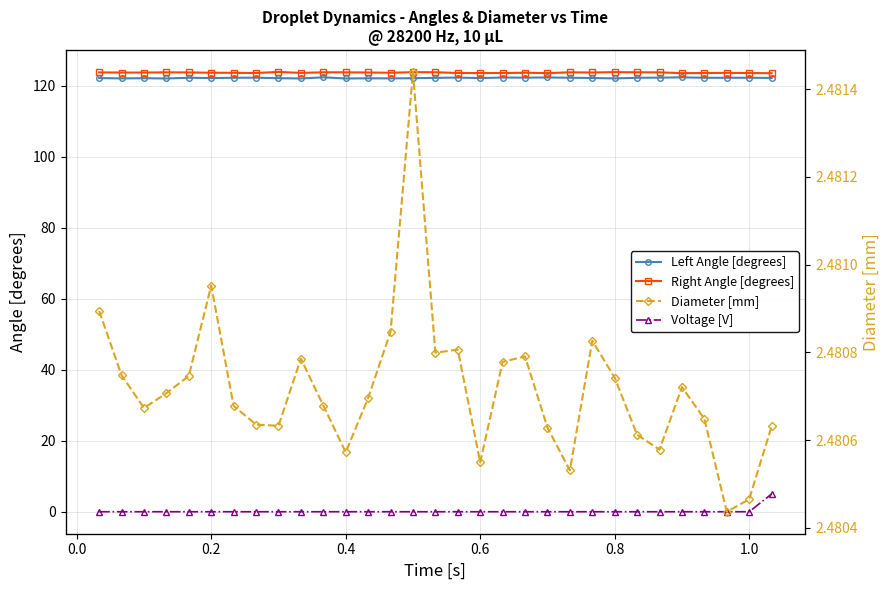

True or false: Right Angle [degrees] and Voltage [V] intersect in this chart.

False